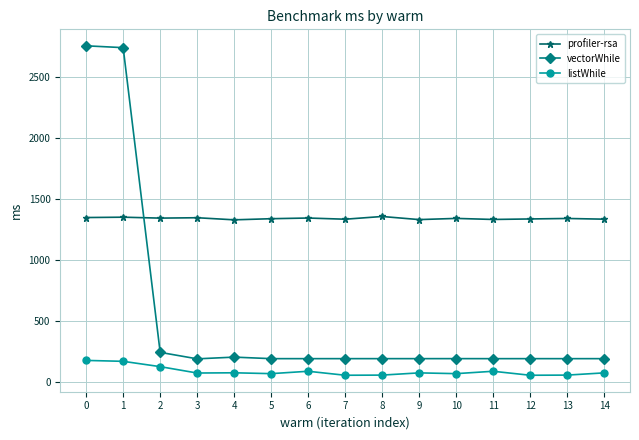

True or false: listWhile and profiler-rsa cross at least once.

False